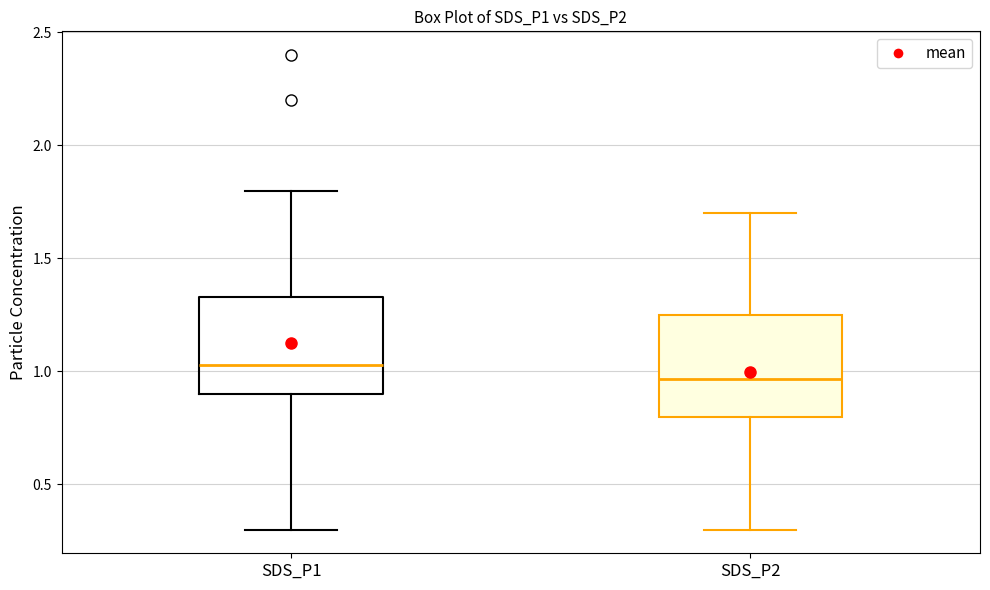

Which box has the highest median line?

SDS_P1